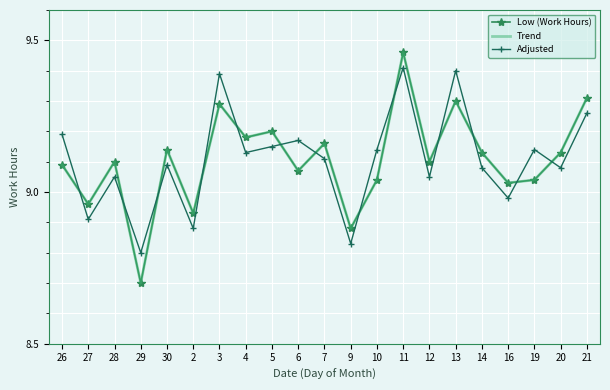

How many times do Low (Work Hours) and Adjusted cross each other?

13